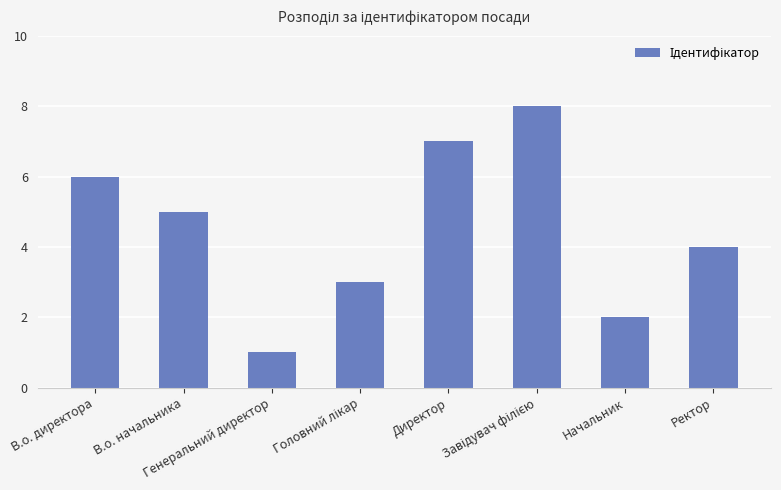

The value at Ректор is 4. True or false?

True